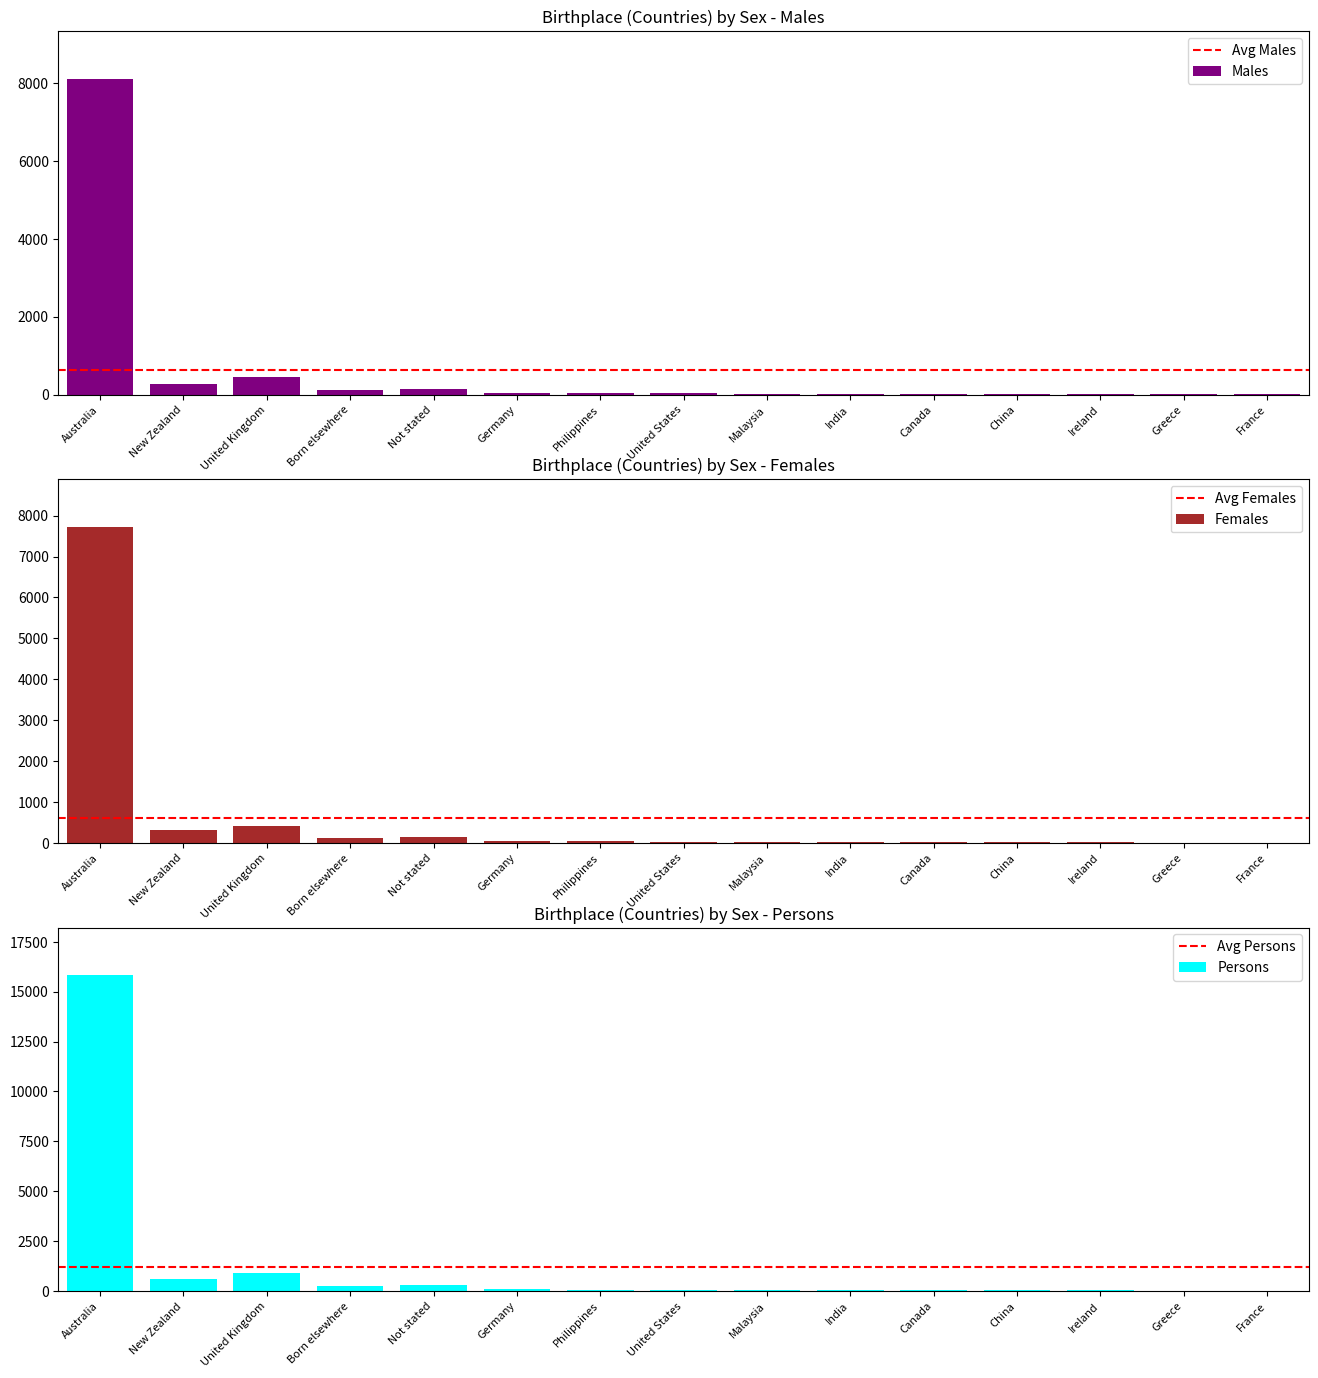

Reading left to right, transcribe all the data shown in this chart.

Males: 8109	279	465	121	153	47	38	33	28	22	18	18	11	9	7
Females: 7727	323	416	112	134	54	34	27	19	17	15	12	17	3	4
Persons: 15836	602	881	233	287	101	43	60	32	39	33	30	28	12	11